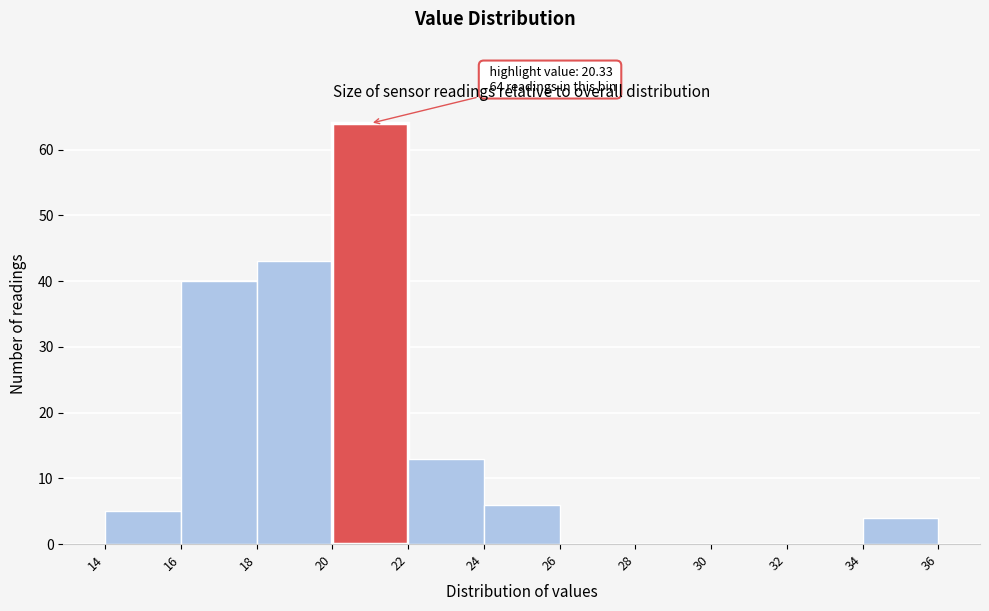

Over which range of the x-axis is the bar tallest?

20 to 22